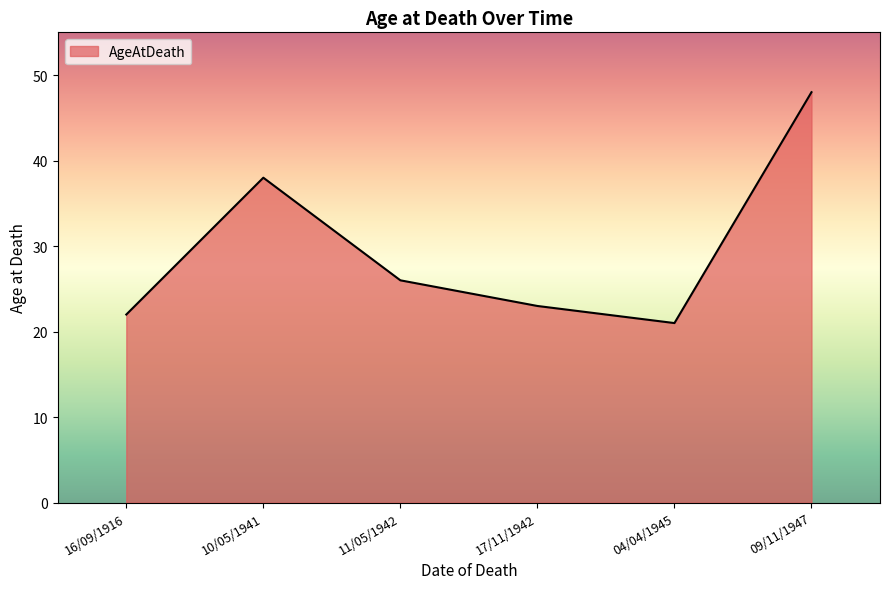

Rank the categories by value from highest to lowest.

09/11/1947, 10/05/1941, 11/05/1942, 17/11/1942, 16/09/1916, 04/04/1945